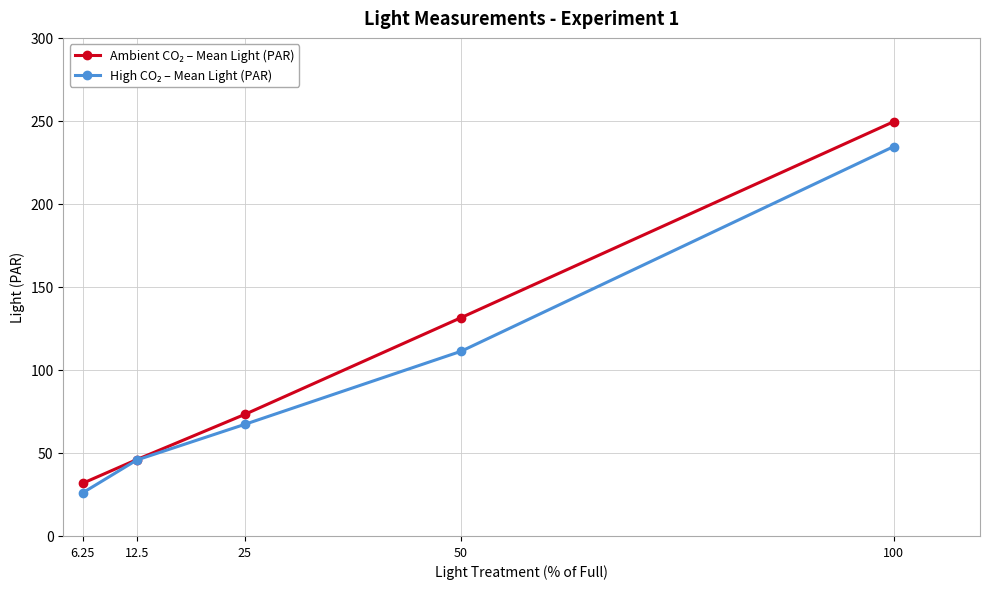

What is the label of the 3rd point from the right?

25